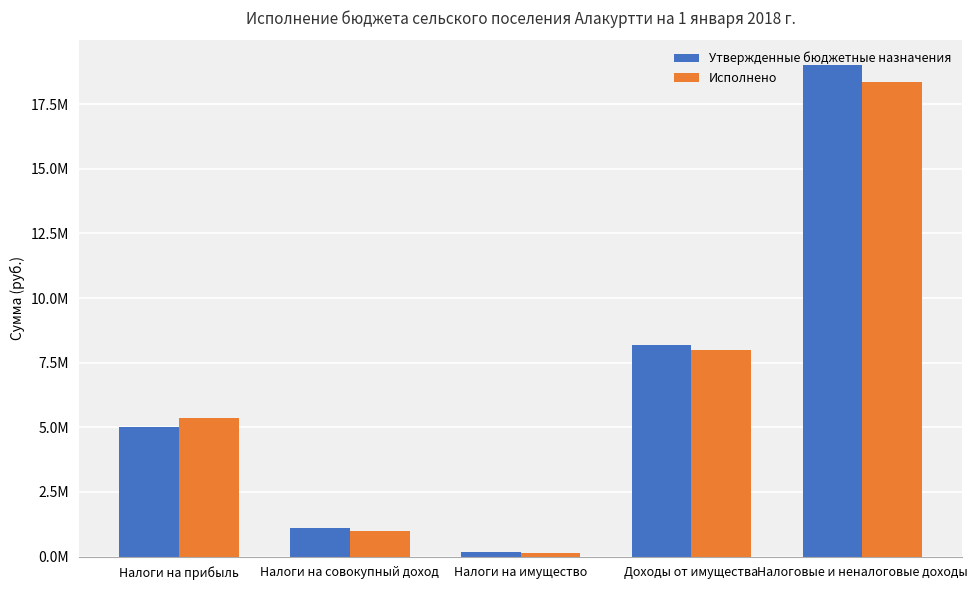

What is the label of the 2nd bar from the left?

Налоги на совокупный доход